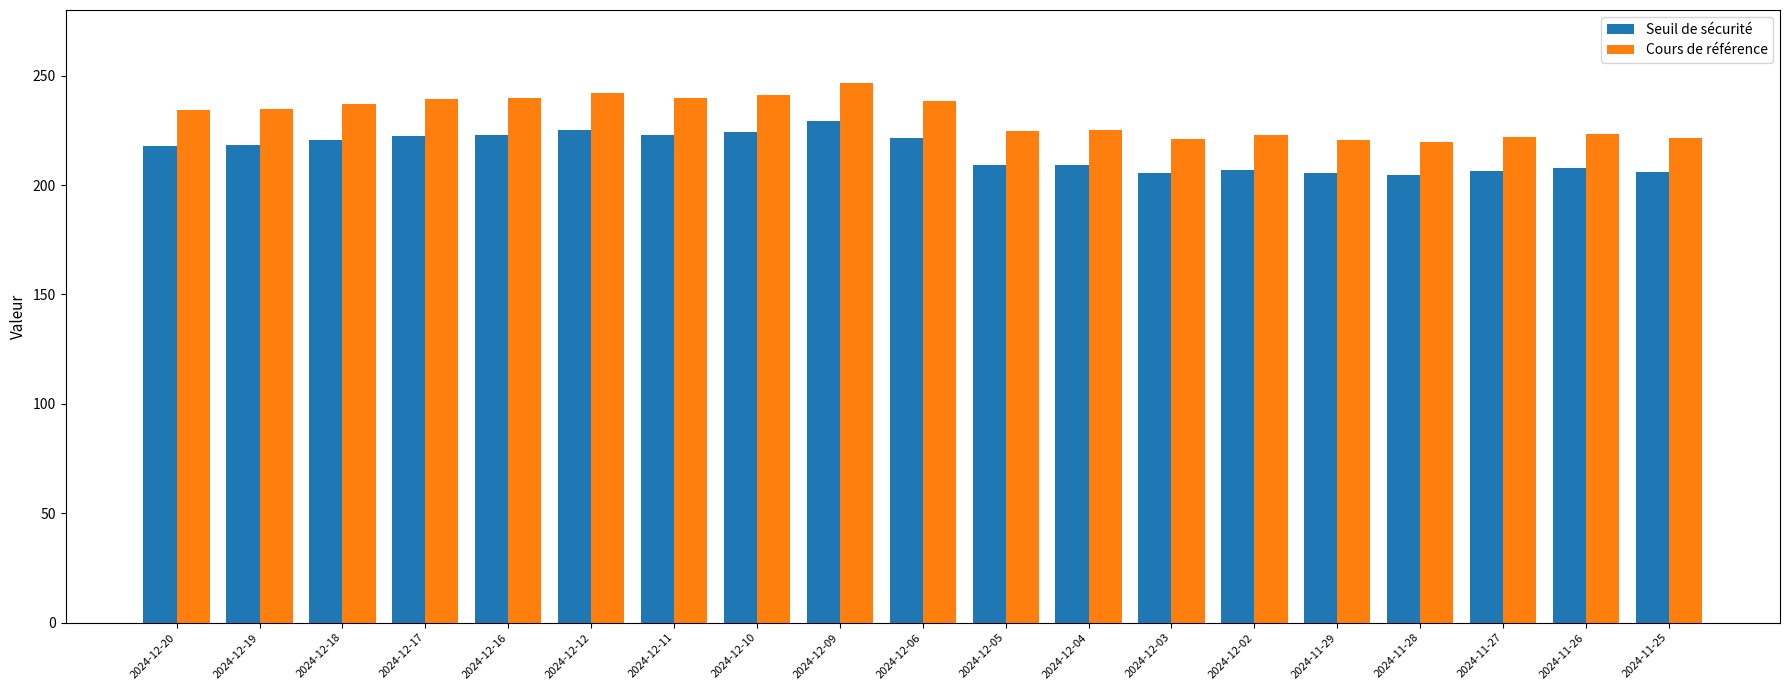

What is the highest value of the Seuil de sécurité series?

229.2